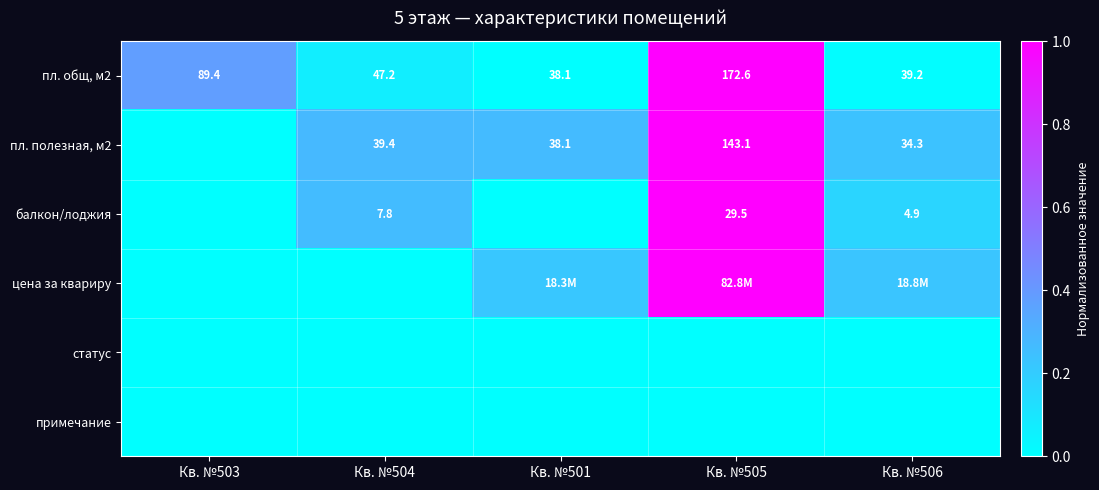

How many data points in пл. общ, м2 are above 47?

3